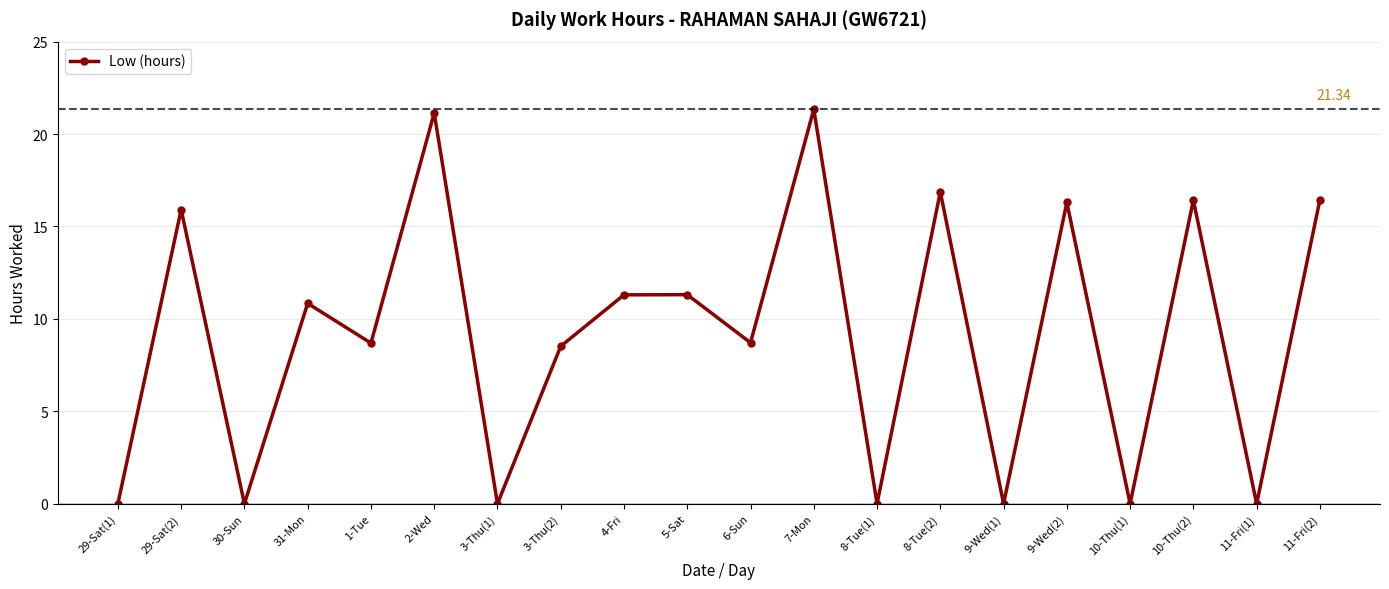

How many points are higher than both their immediate neighbors (excluding endpoints)?

8